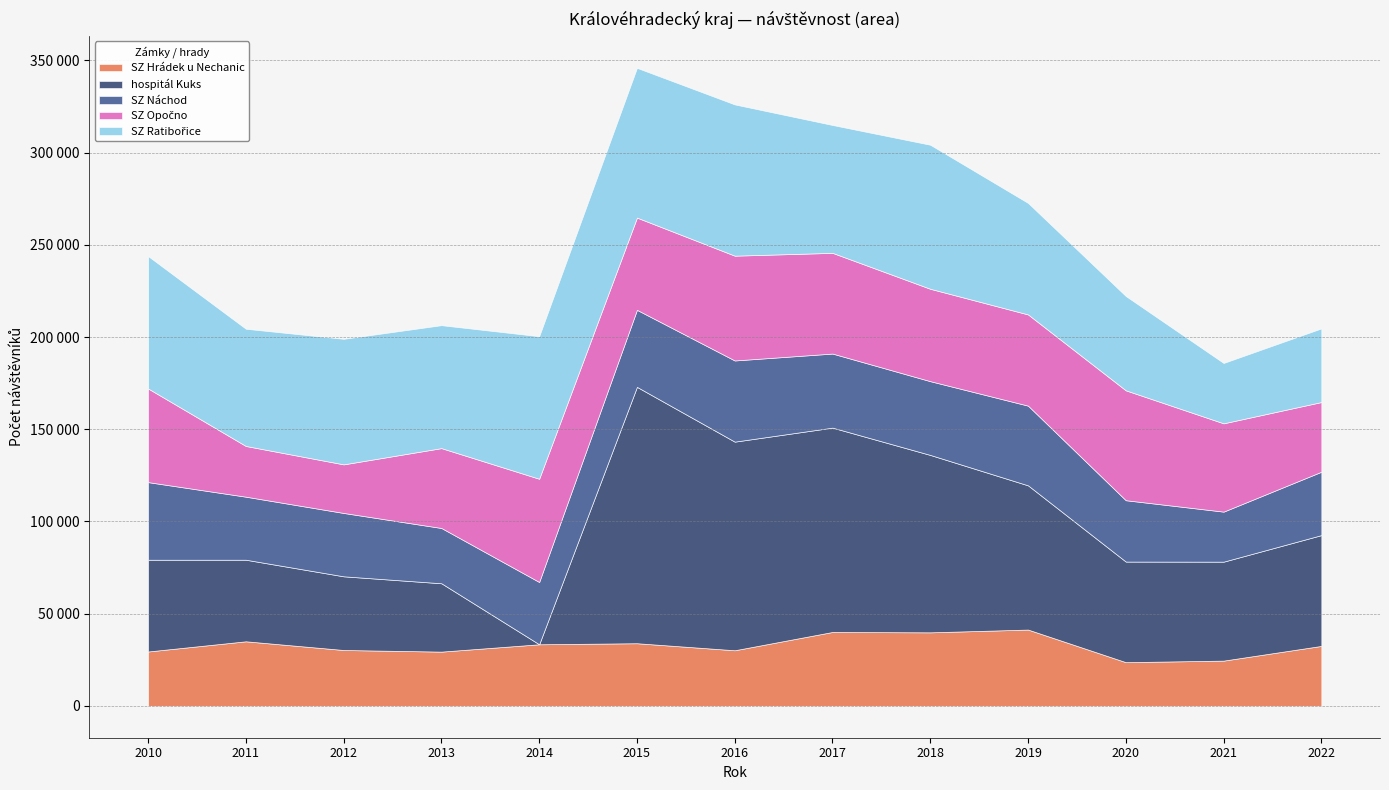

What are all the series names shown in the legend?

SZ Hrádek u Nechanic, hospitál Kuks, SZ Náchod, SZ Opočno, SZ Ratibořice